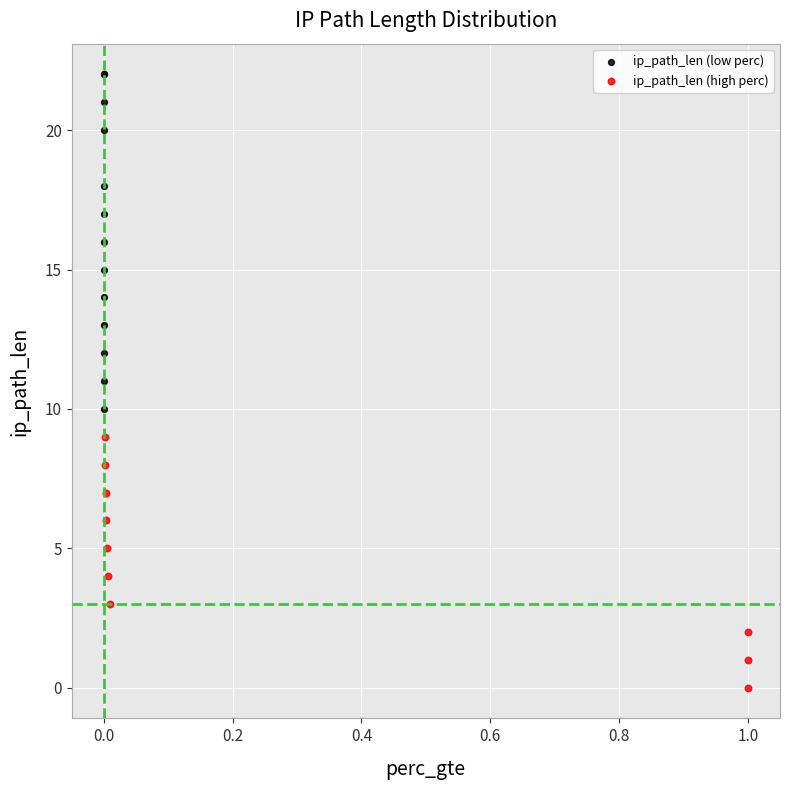

Which series reaches the minimum Y coordinate?

ip_path_len (high perc)